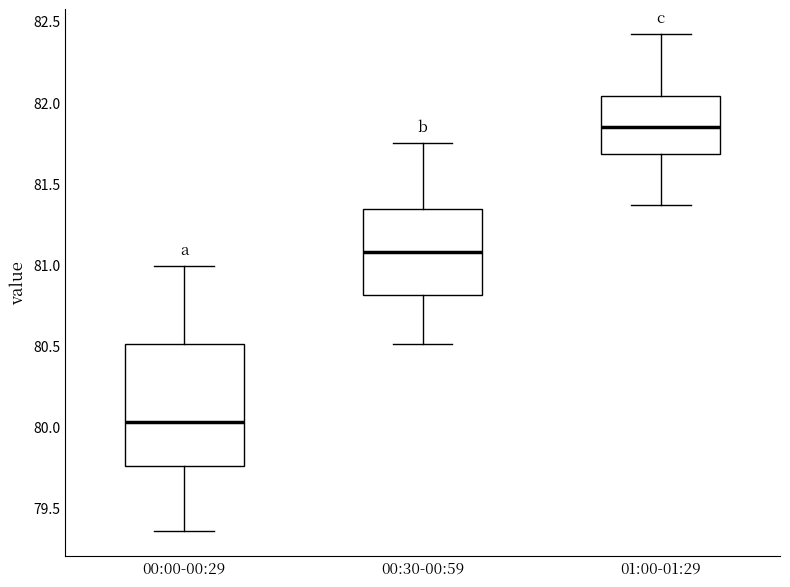

Where does the lower whisker of the box for 01:00-01:29 end on the y-axis? The values are not printed on the chart, so give them approximately, as read against the axis.

81.35